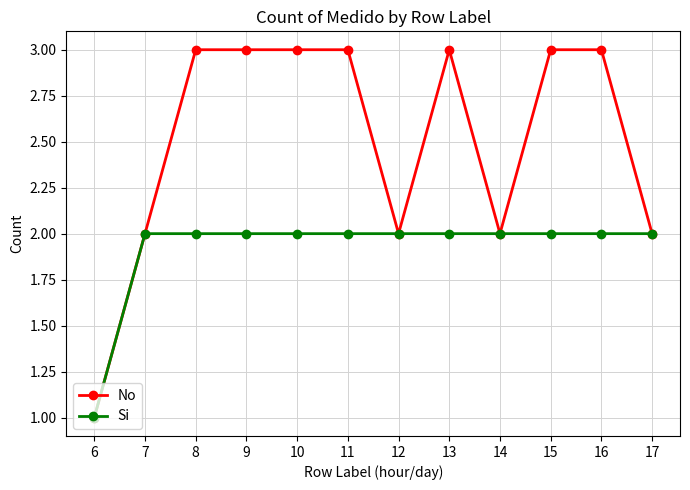

Is this an area chart (filled region under the line)?

No